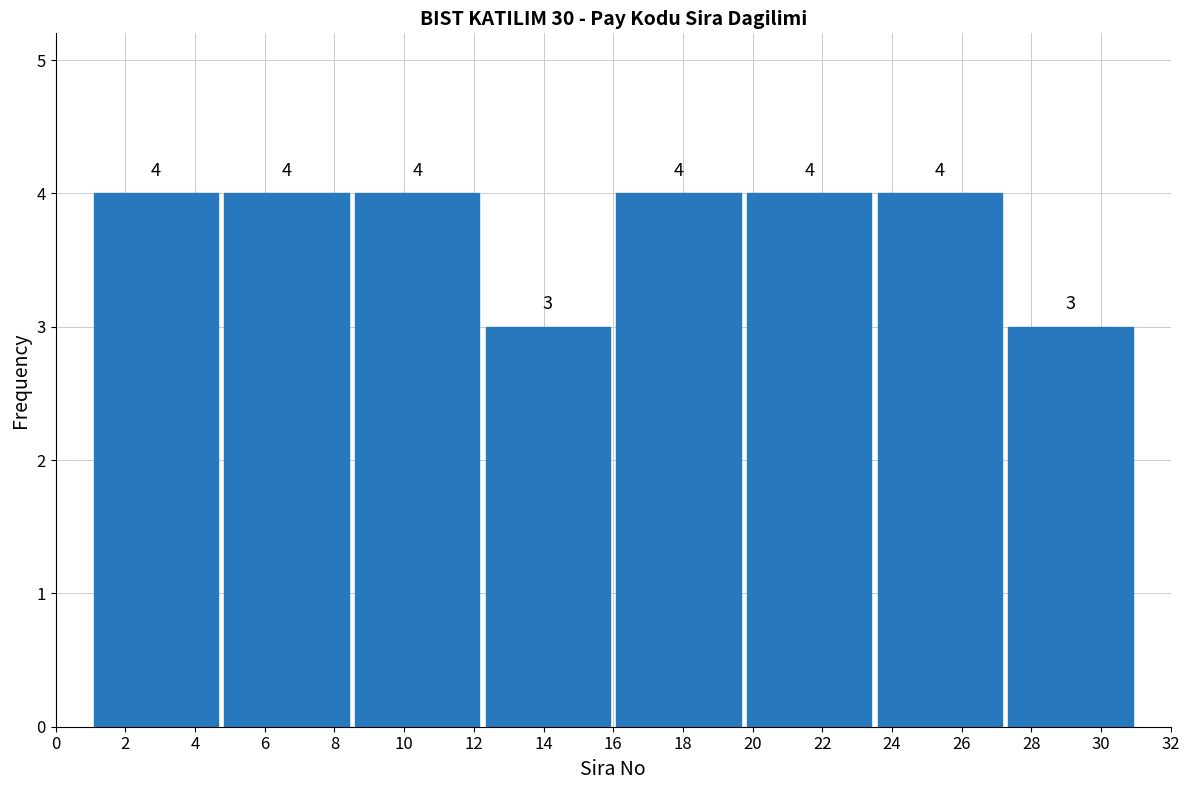

What is the height of the bar covering 12.25 to 16.00 on the x-axis? The bar edges are not printed on the chart, so give them approximately, as read against the axis.

3